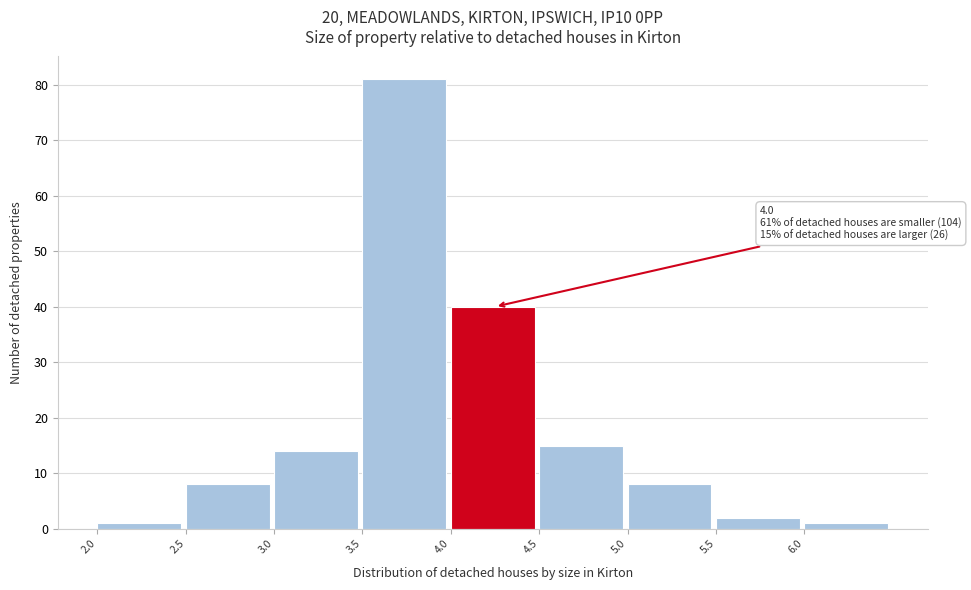

Over which range of the x-axis is the bar tallest?

3.5 to 4.0